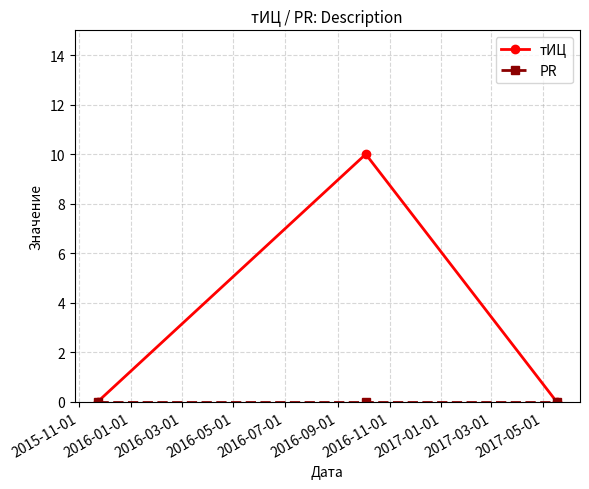

Which series has the largest total across all categories?

тИЦ